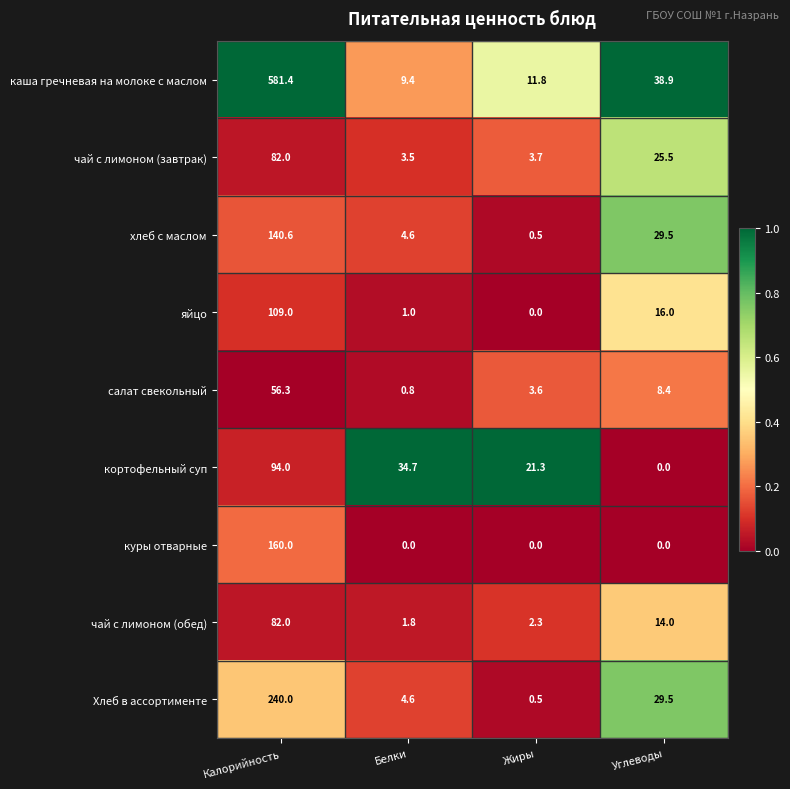

Rank the categories by яйцо value from lowest to highest.

Жиры, Белки, Углеводы, Калорийность